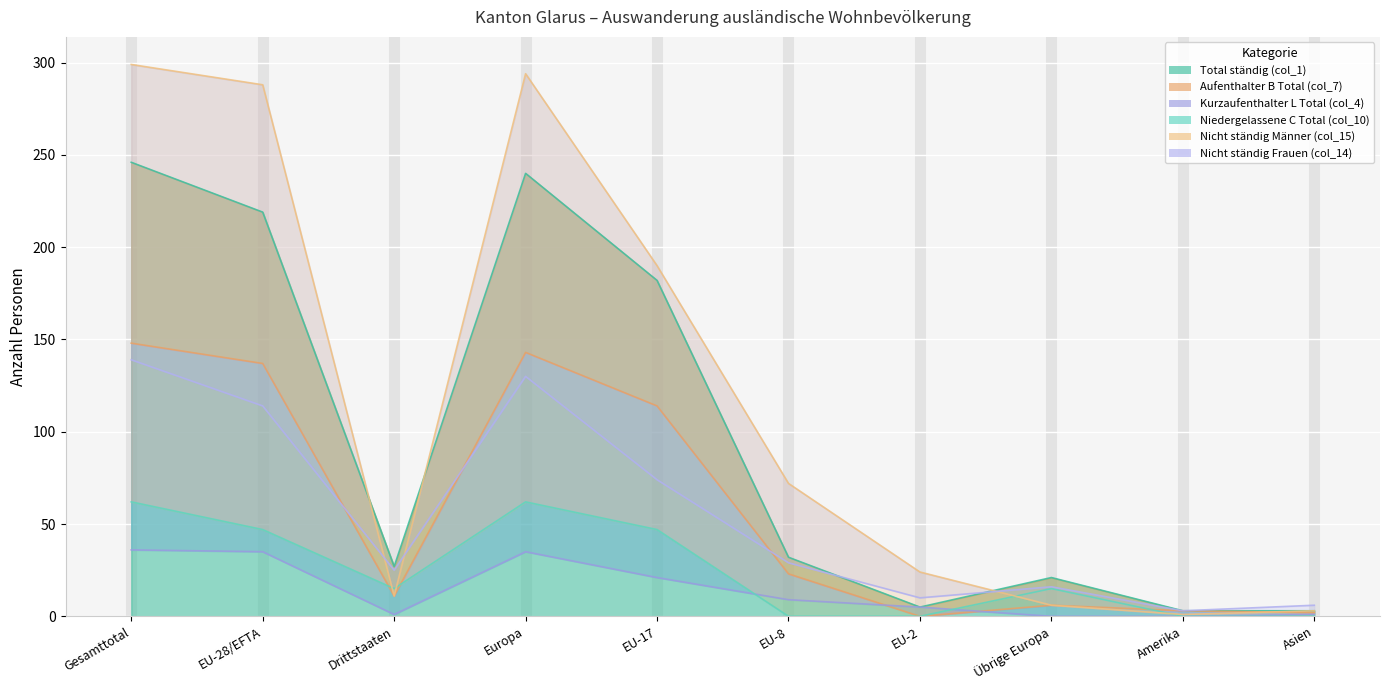

What is the label of the 1st point from the left?

Gesamttotal